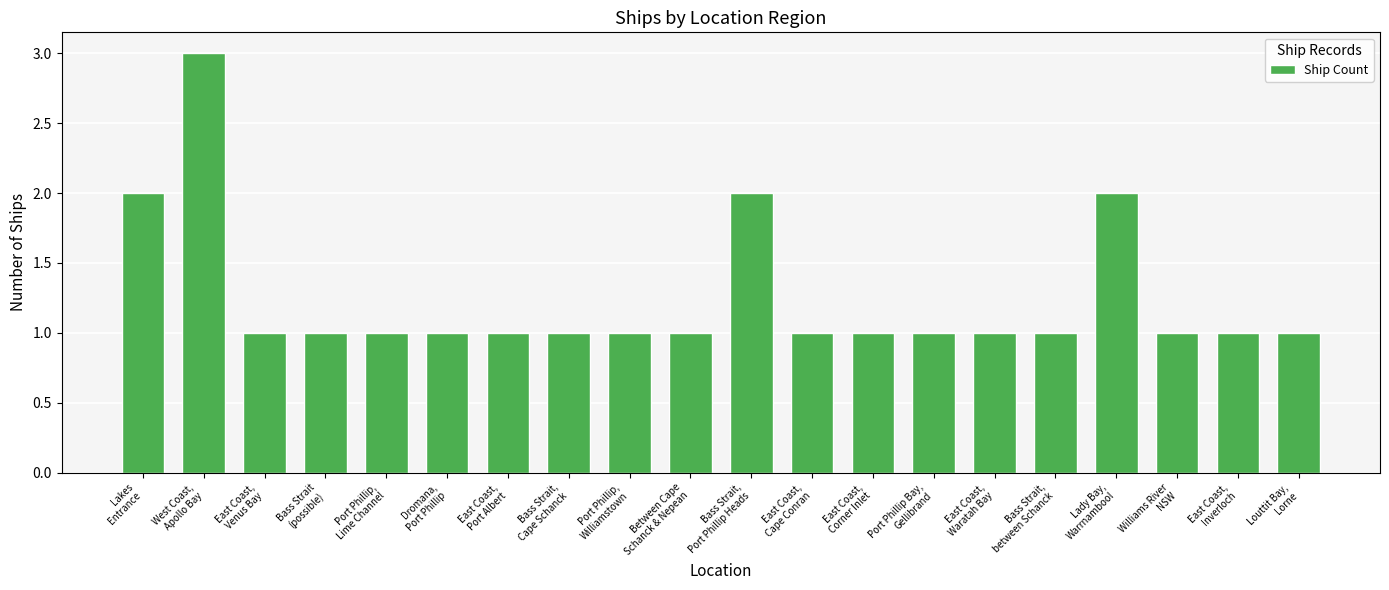

The value at Bass Strait,
Cape Schanck is 1. True or false?

True